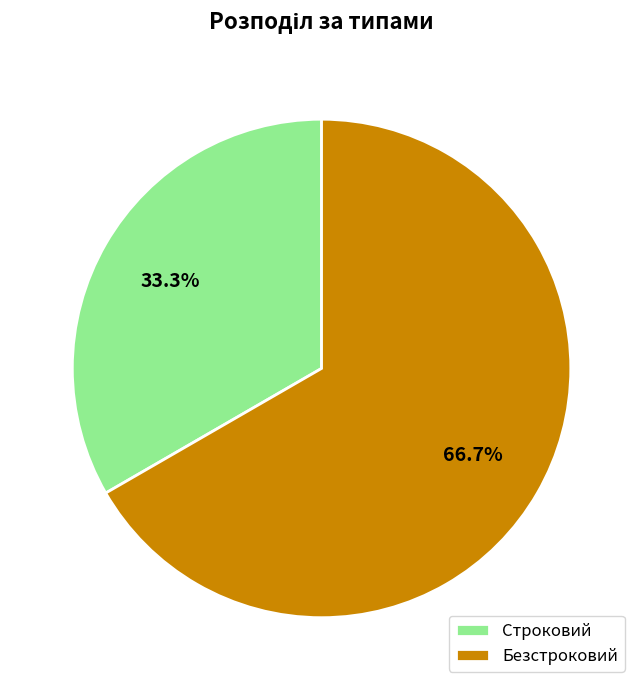

To the nearest percent, what portion does Безстроковий represent?

67%